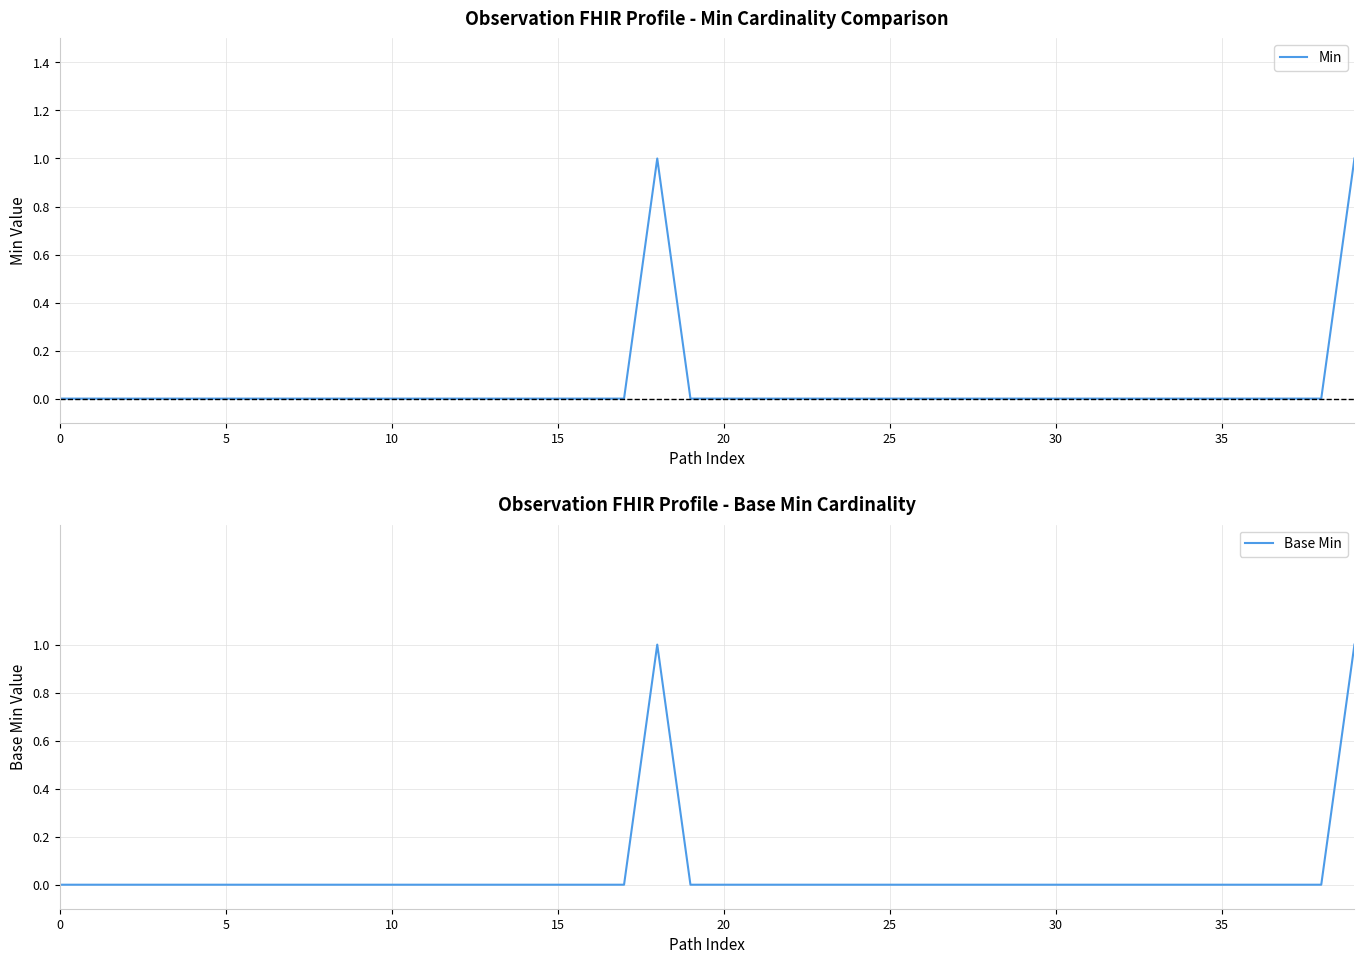

Reading right to left, list all the values displayed in this chart.

Min: 1	0	0	0	0	0	0	0	0	0	0	0	0	0	0	0	0	0	0	0	0	1	0	0	0	0	0	0	0	0	0	0	0	0	0	0	0	0	0	0
Base Min: 1	0	0	0	0	0	0	0	0	0	0	0	0	0	0	0	0	0	0	0	0	1	0	0	0	0	0	0	0	0	0	0	0	0	0	0	0	0	0	0